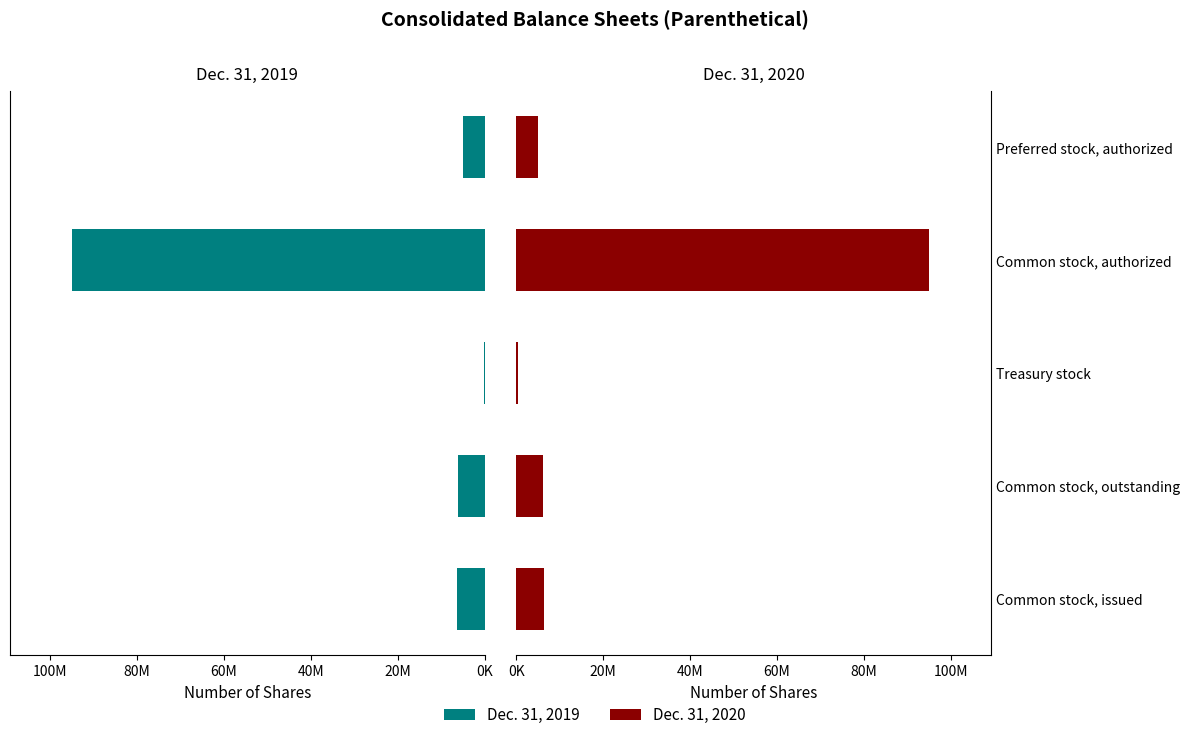

What is the average value of the Dec. 31, 2019 series?

22580400